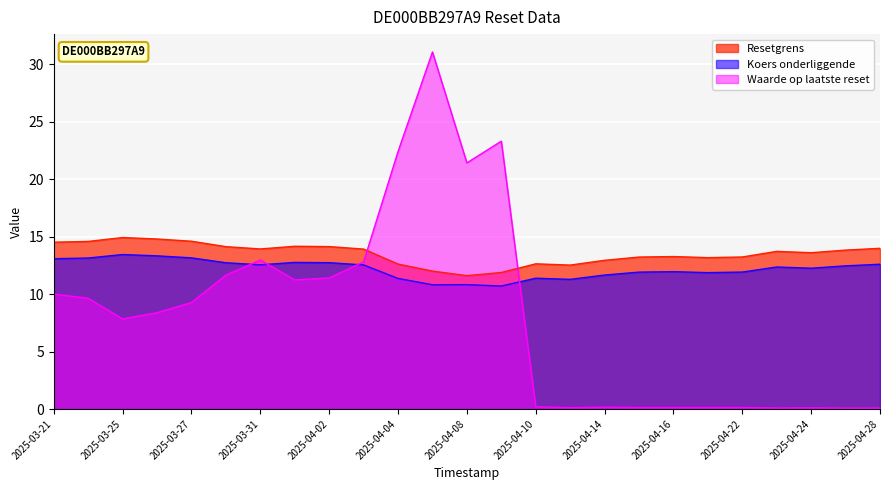

What is the difference between the Resetgrens values at 2025-04-10 and 2025-04-01?

1.5